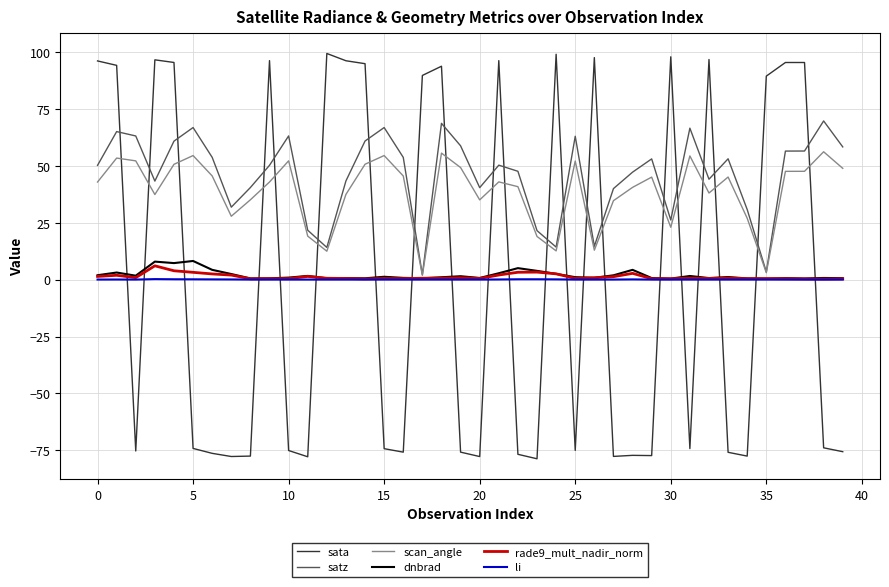

How many series are shown in this chart?

6